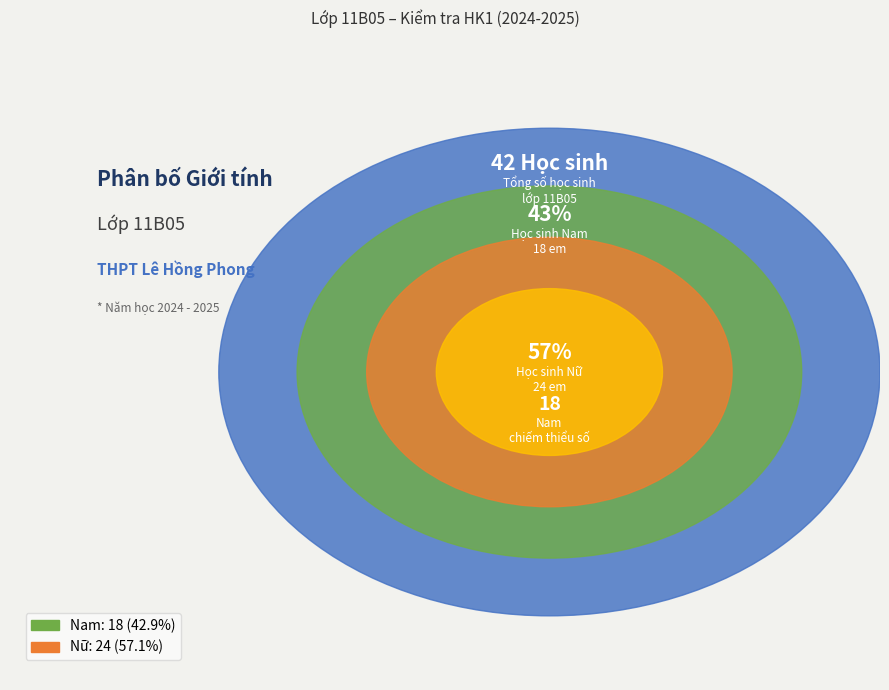

Does Nam account for over 50% of the chart?

No